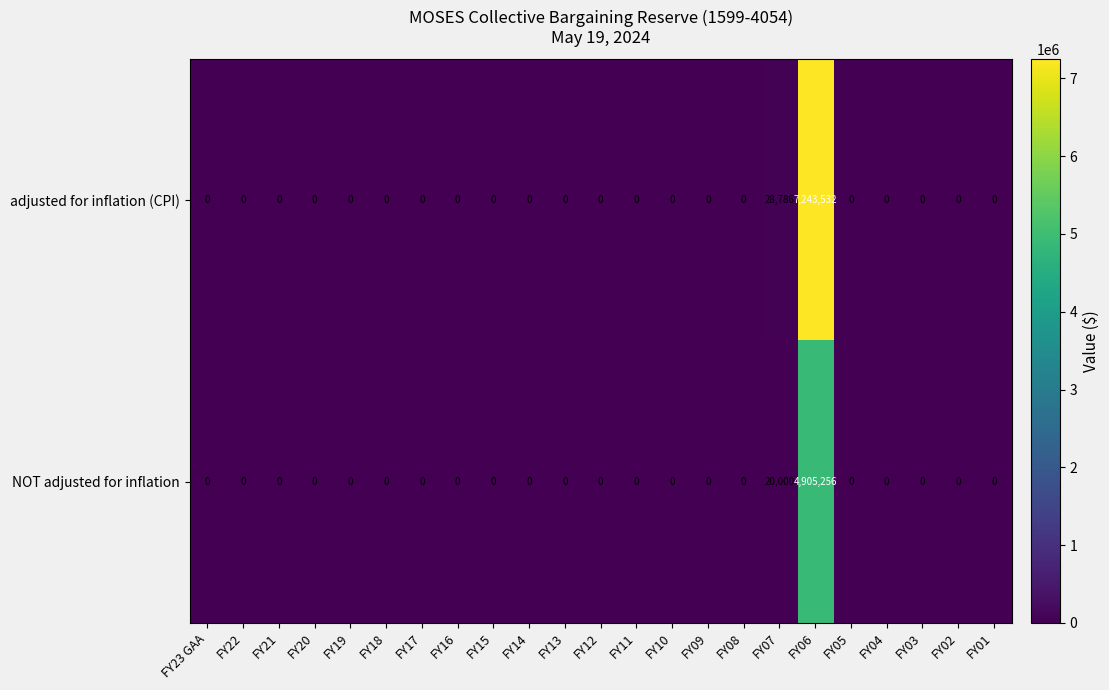

Which series has the widest spread of values?

row_0